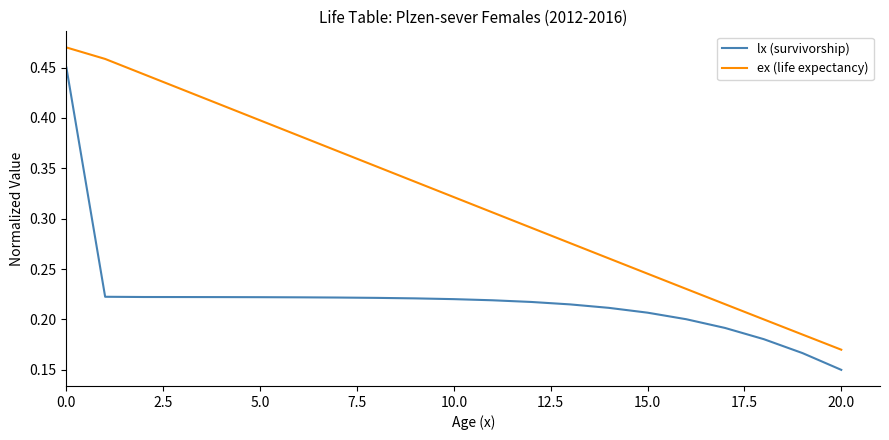

True or false: lx (survivorship) and ex (life expectancy) intersect in this chart.

False